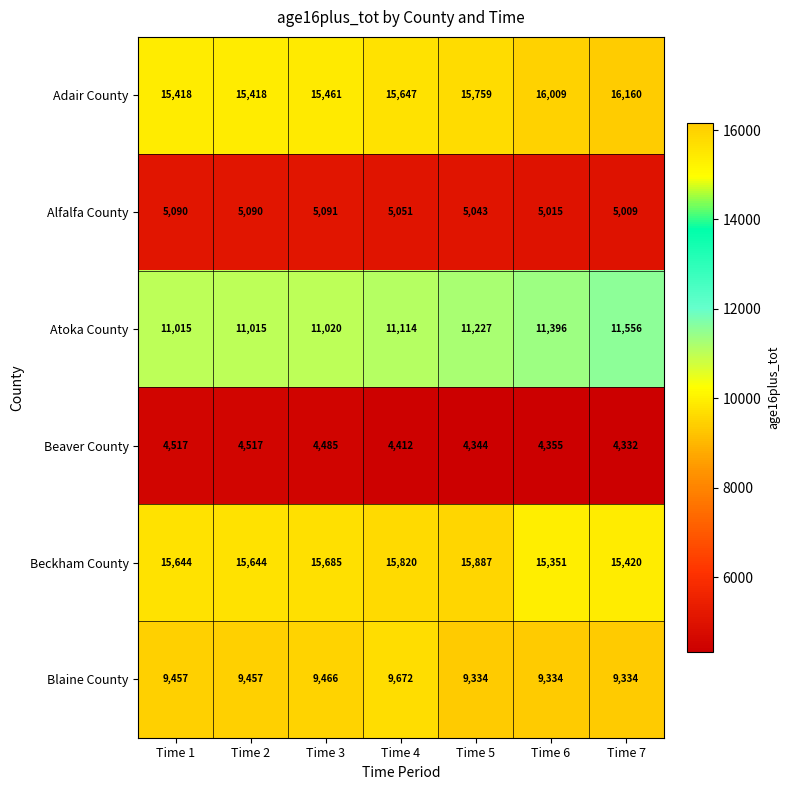

What is the difference between the second highest and second lowest values in the Atoka County series?

381